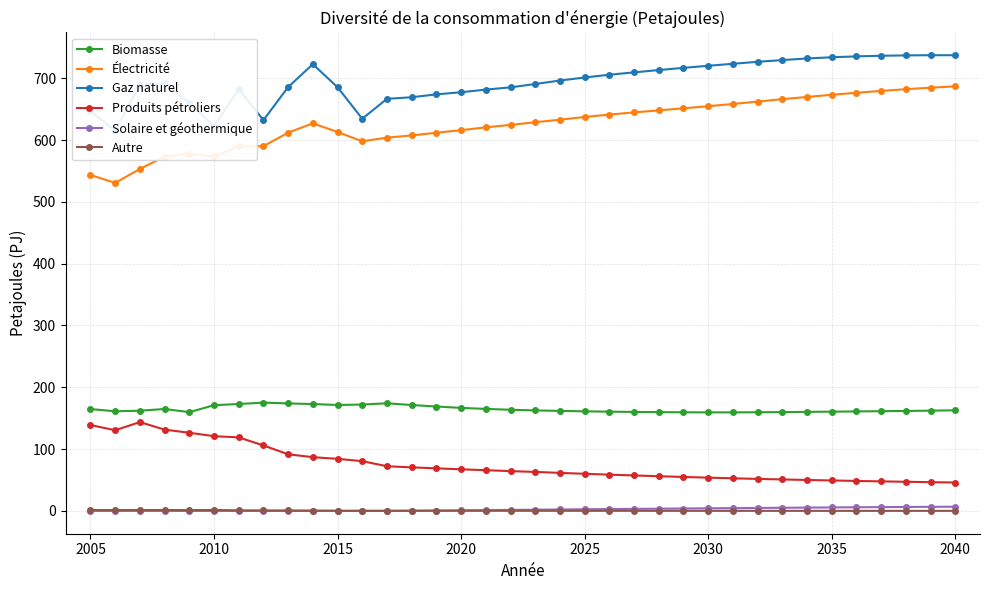

Reading left to right, extract all data points from this chart.

Biomasse: 164.8	161.2	162.1	164.9	159.8	171.0	173.0	175.2	173.9	172.9	171.4	172.1	174.1	171.3	168.9	166.7	165.0	163.6	162.6	161.8	161.1	160.5	160.1	159.8	159.6	159.4	159.4	159.6	159.9	160.2	160.6	160.9	161.3	161.7	162.2	162.8
Électricité: 543.4	530.6	553.0	573.2	577.6	573.4	589.8	590.0	611.9	626.9	613.0	597.9	603.8	607.4	611.7	615.9	620.5	624.4	628.7	632.9	637.2	641.1	644.7	647.9	651.3	654.7	658.3	662.1	666.1	669.7	673.2	676.4	679.4	682.2	684.6	686.8
Gaz naturel: 646.6	615.2	689.4	691.7	660.4	622.2	682.2	632.1	685.6	722.7	685.3	634.4	666.6	669.1	673.9	677.3	681.5	685.2	690.6	696.2	701.1	705.6	709.4	713.1	716.7	720.1	723.3	726.5	729.3	731.9	733.8	735.3	736.3	736.9	737.2	737.2
Produits pétroliers: 138.9	130.5	143.7	131.5	126.5	120.9	119.0	105.9	91.6	87.0	84.3	80.5	72.3	70.5	68.9	67.3	65.9	64.4	63.1	61.6	60.1	58.7	57.4	56.1	55.0	53.8	52.8	51.8	50.9	50.1	49.3	48.5	47.8	47.2	46.5	45.9
Solaire et géothermique: 0.0	0.0	0.0	0.0	0.0	0.0	0.0	0.0	0.0	0.0	0.0	0.0	0.0	0.3	0.6	1.0	1.3	1.7	2.0	2.3	2.7	3.0	3.3	3.6	3.9	4.2	4.5	4.8	5.1	5.4	5.7	5.9	6.2	6.4	6.6	6.9
Autre: 1.4	1.4	1.4	1.5	1.3	1.5	1.0	0.8	0.7	0.6	0.3	0.2	0.3	0.3	0.3	0.3	0.2	0.2	0.2	0.2	0.2	0.2	0.2	0.2	0.2	0.2	0.2	0.1	0.1	0.1	0.1	0.1	0.1	0.1	0.1	0.1